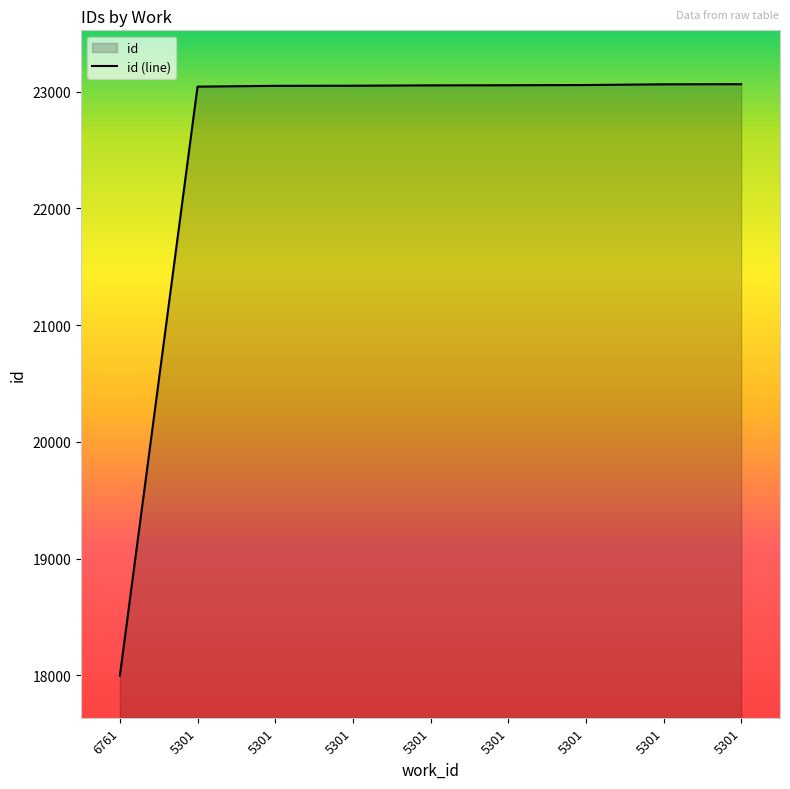

Reading right to left, transcribe all the data shown in this chart.

23064	23063	23057	23055	23054	23051	23050	23043	17998